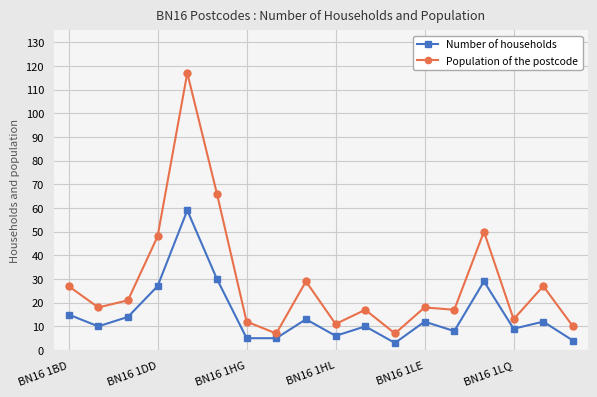

Count the number of data series in this chart.

2